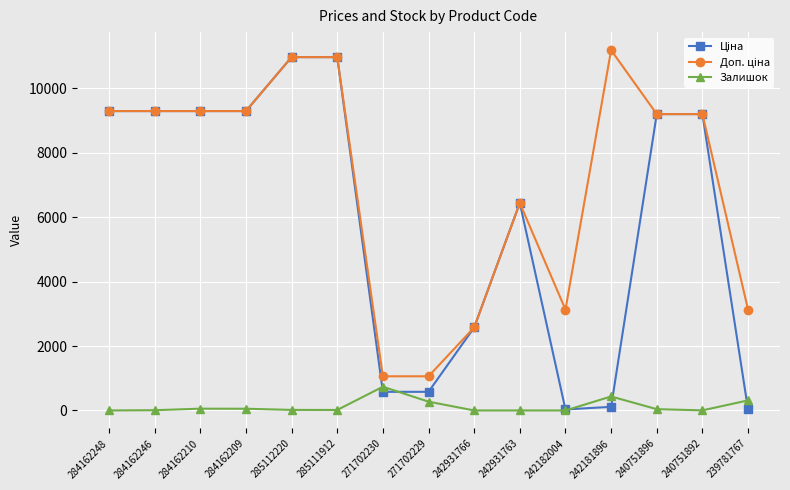

At how many categories does at least one series exceed 7647?

9